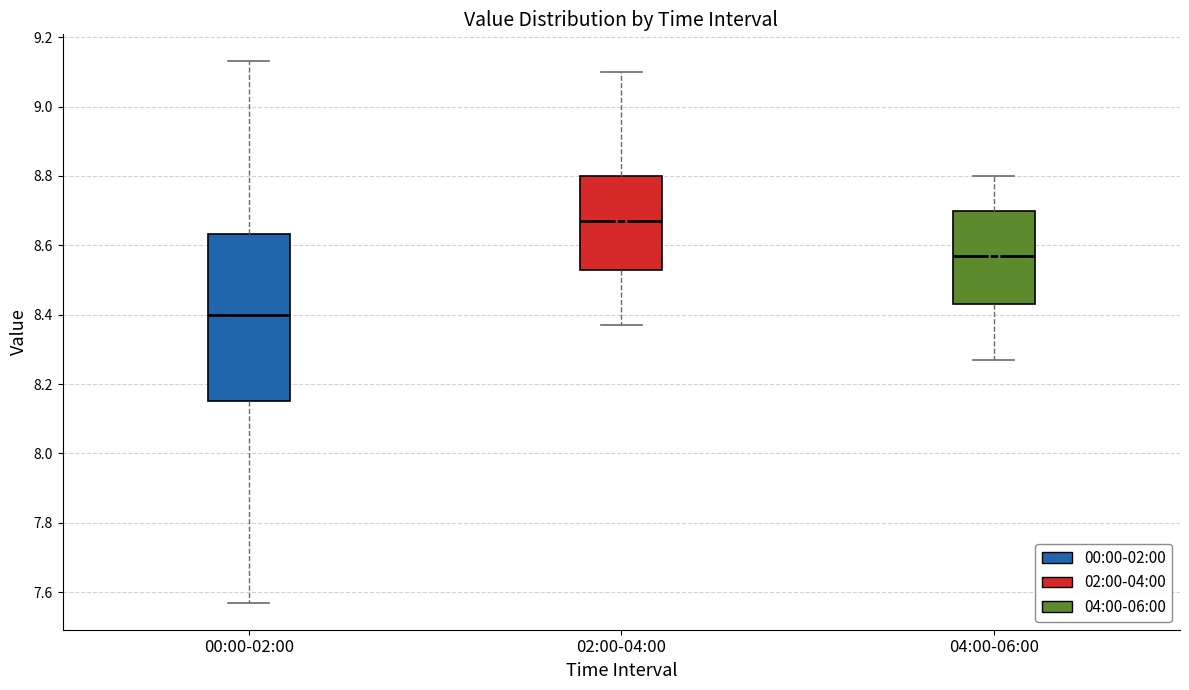

Where is the upper edge of the box for 04:00-06:00 on the y-axis? The values are not printed on the chart, so give them approximately, as read against the axis.

8.70